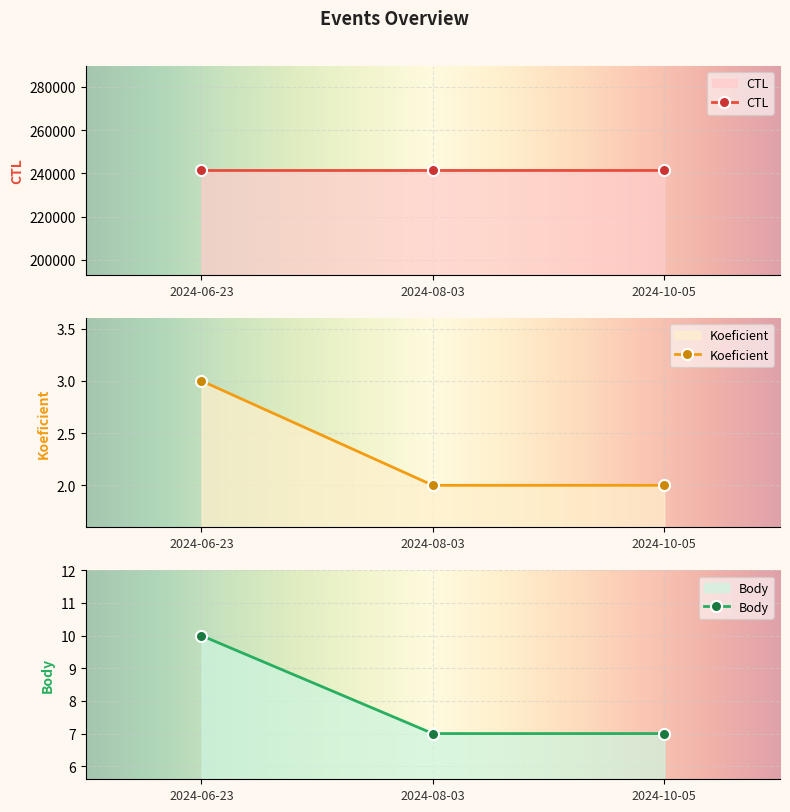

Reading left to right, extract all data points from this chart.

CTL: 241311	241315	241321
Koeficient: 3	2	2
Body: 10	7	7